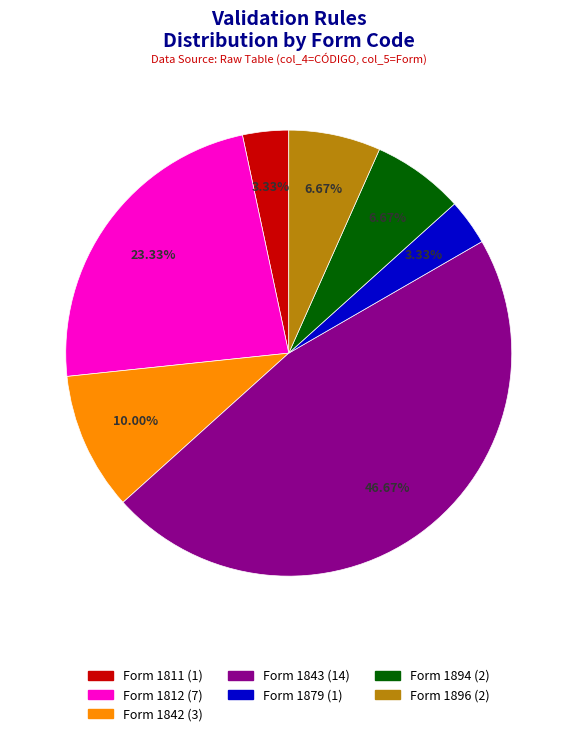

Does any single category account for the majority?

No